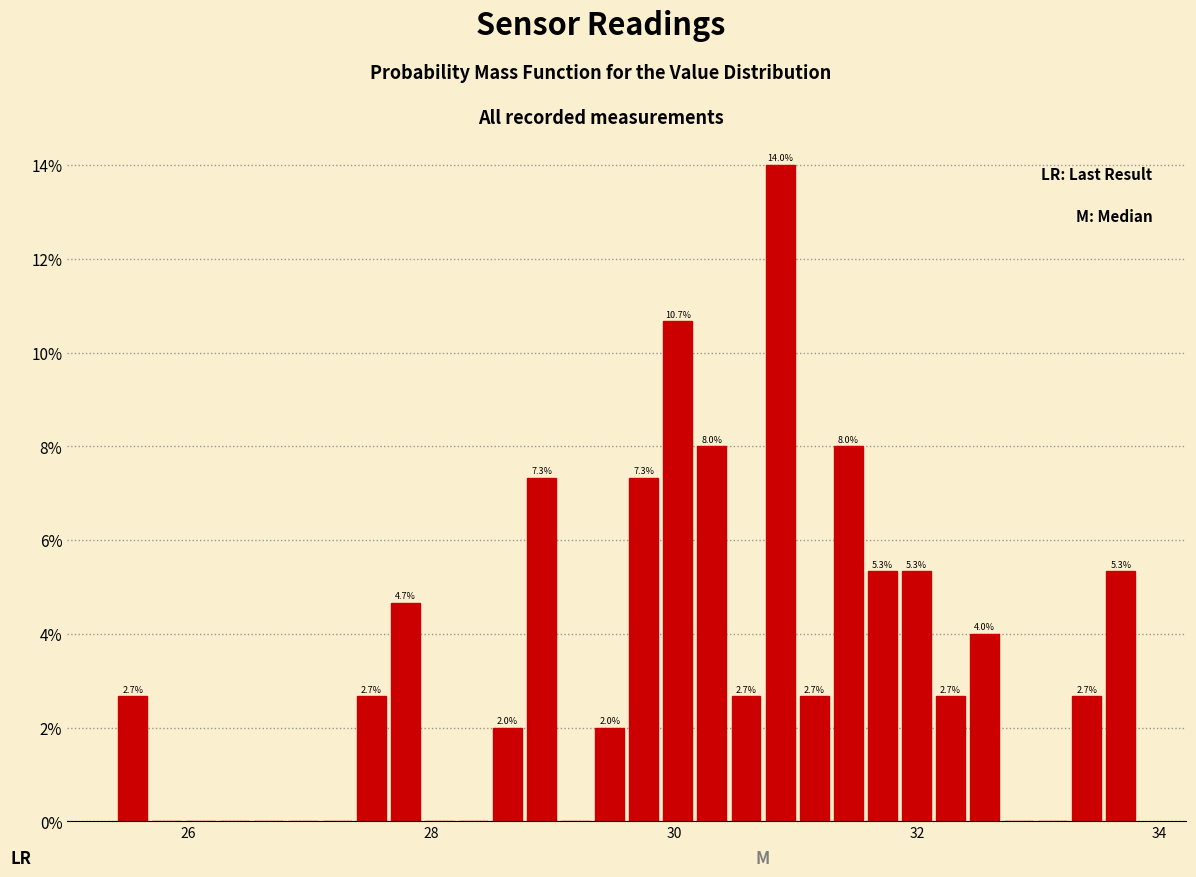

Around what value on the x-axis is the tallest bar? Give the approximate position of its centre, as read against the axis.

30.8